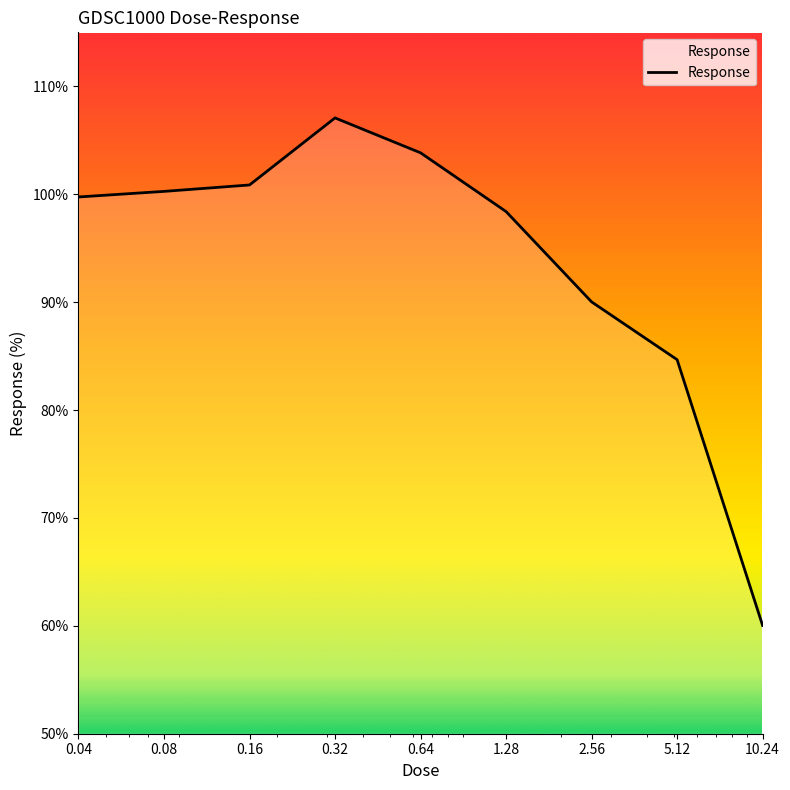

Reading right to left, transcribe all the data shown in this chart.

60.0	84.7	90.0	98.4	103.8	107.1	100.9	100.3	99.7